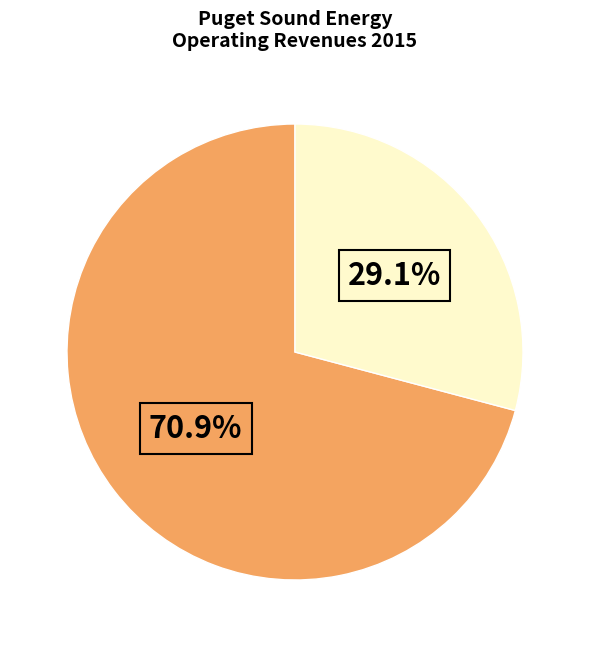

Is there any slice that represents more than half of the pie?

Yes